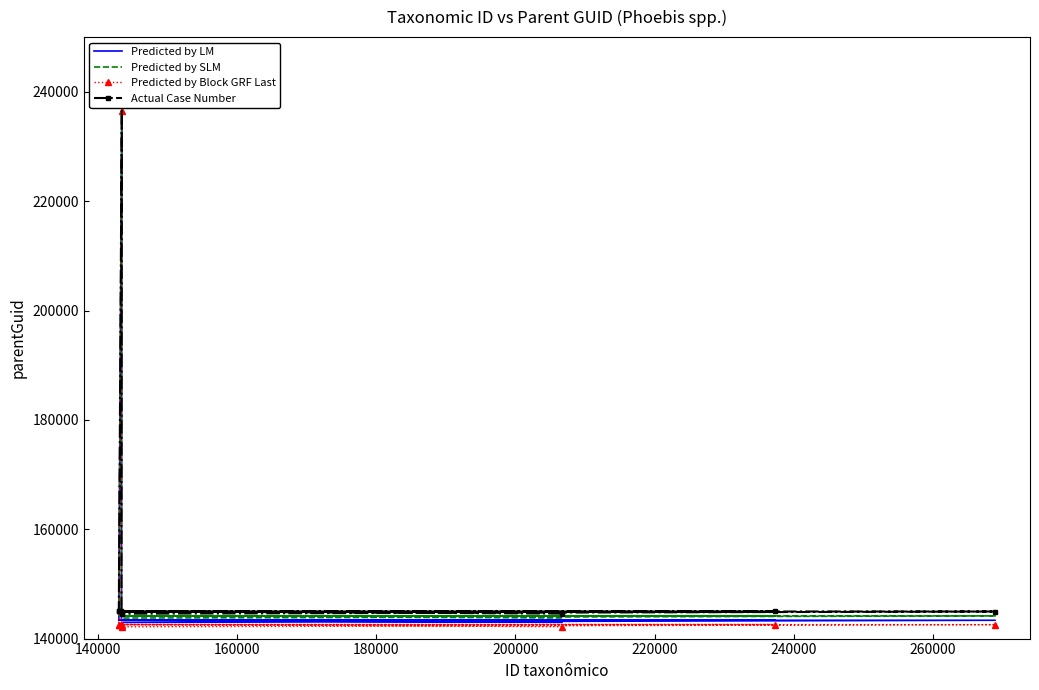

At how many categories does at least one series exceed 164191?

1